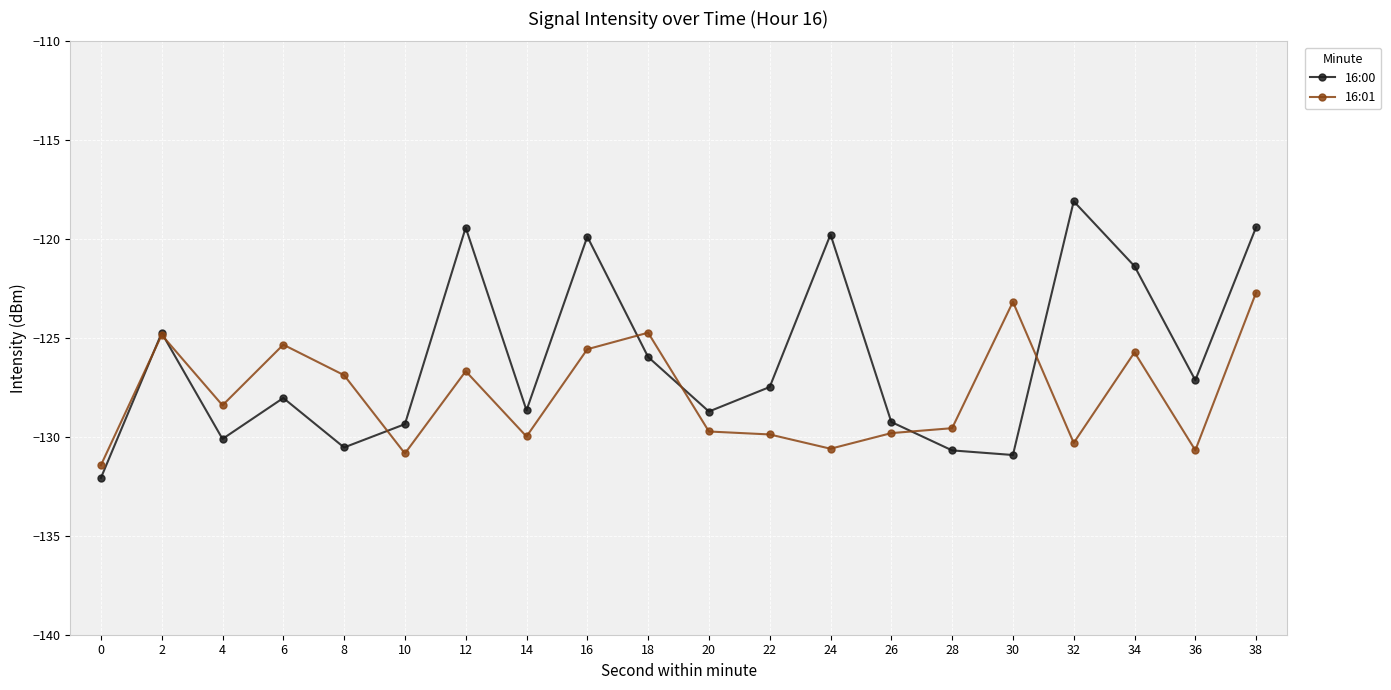

Is it true that 16:00 equals -119.8 at 24?

True